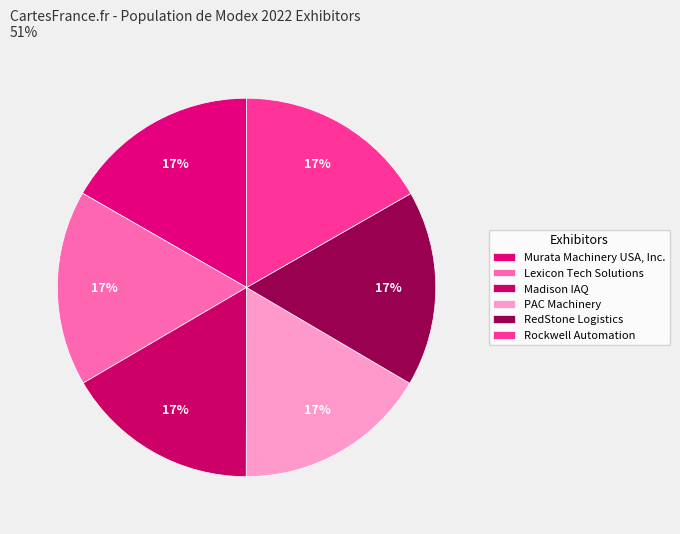

Is there any slice that represents more than half of the pie?

No